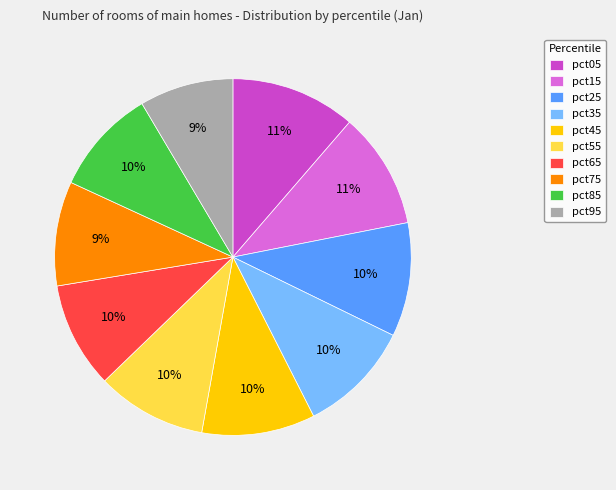

Count the number of slices in the pie.

10